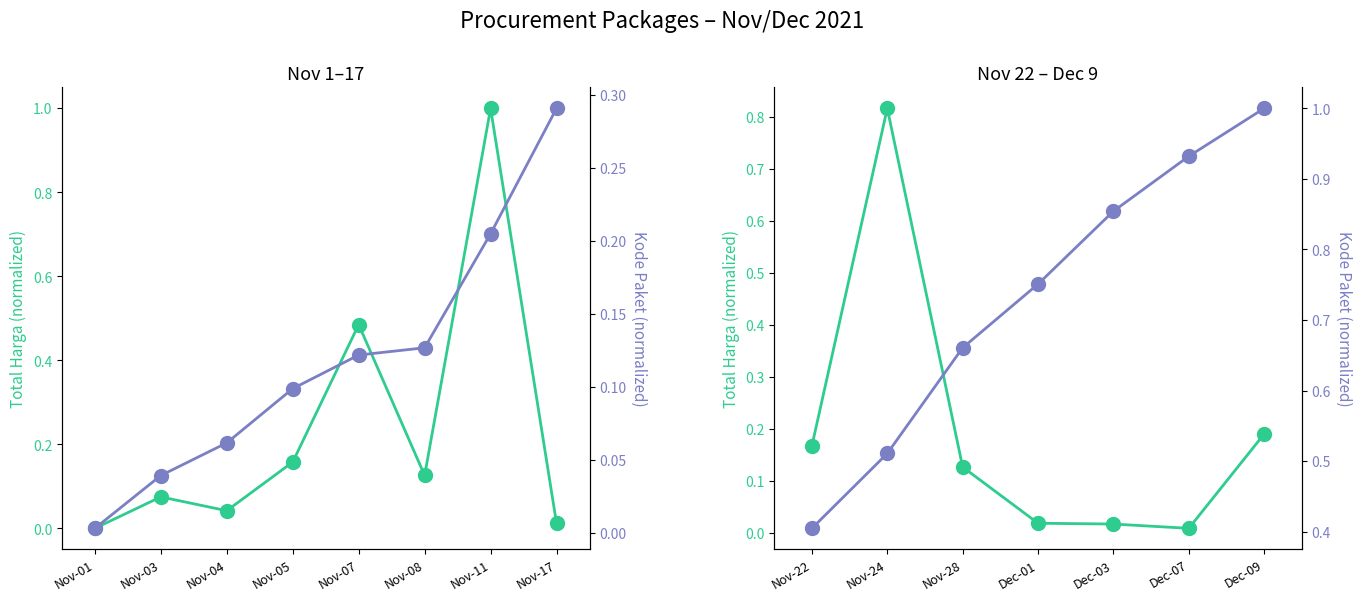

At how many categories does at least one series exceed 0?

7